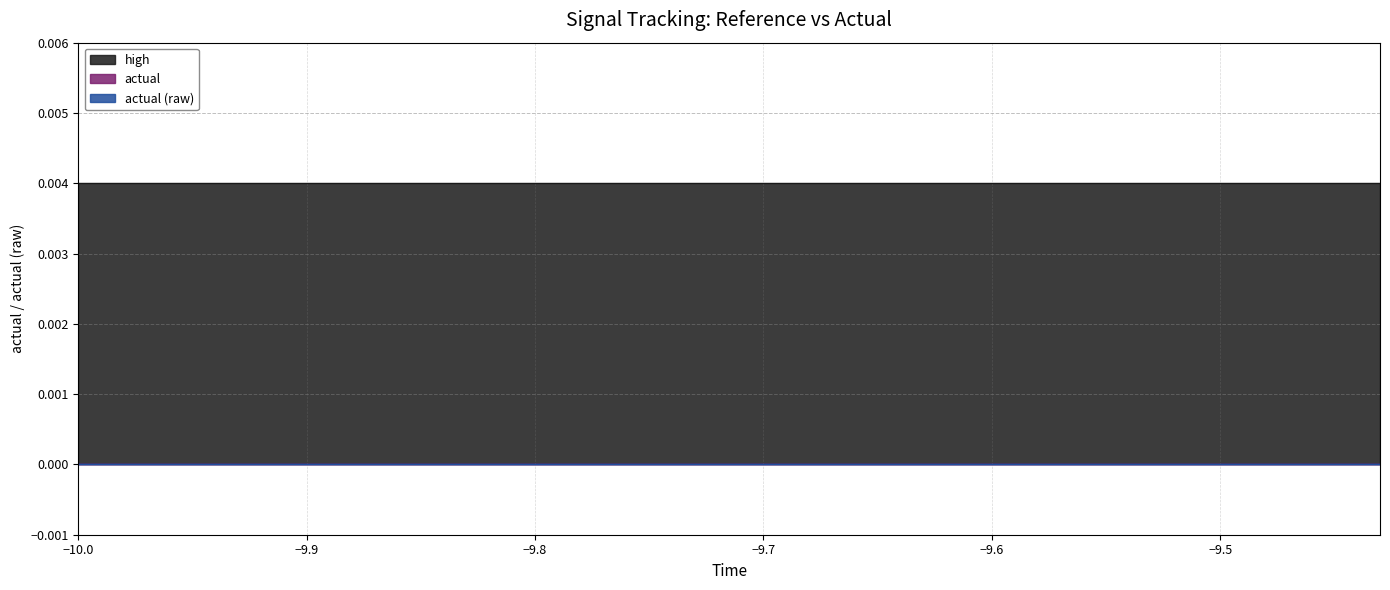

Rank the series at 14 from highest to lowest value.

high, actual, actual (raw)